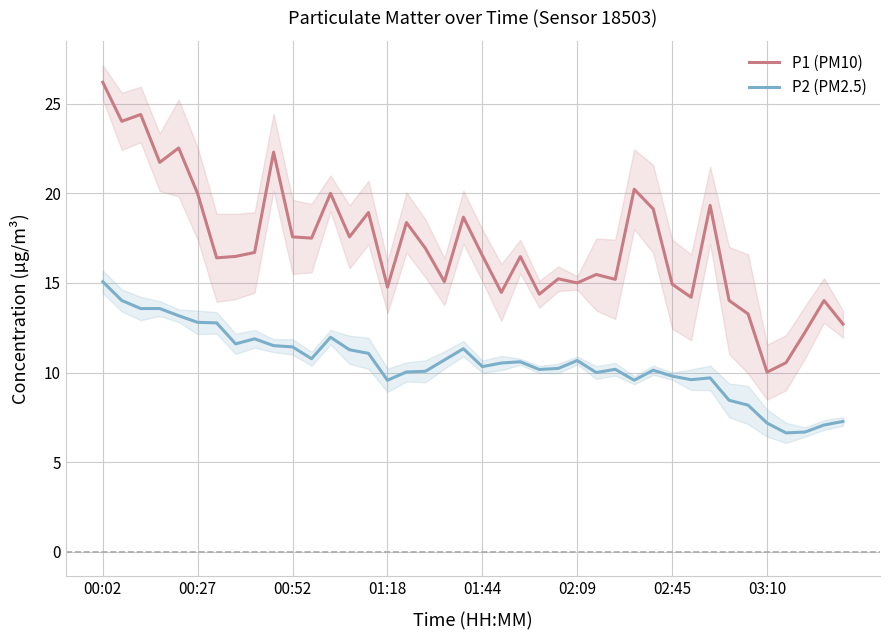

True or false: P2 (PM2.5) and P1 (PM10) cross at least once.

False